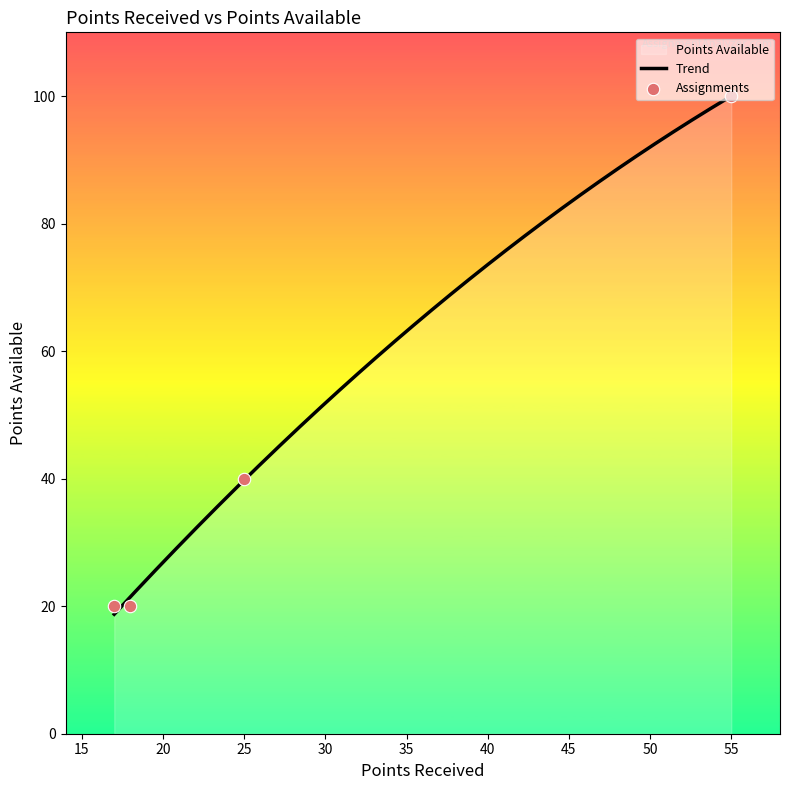

What is the change in value from Sample assignment 1 to Sample pretest?

+20